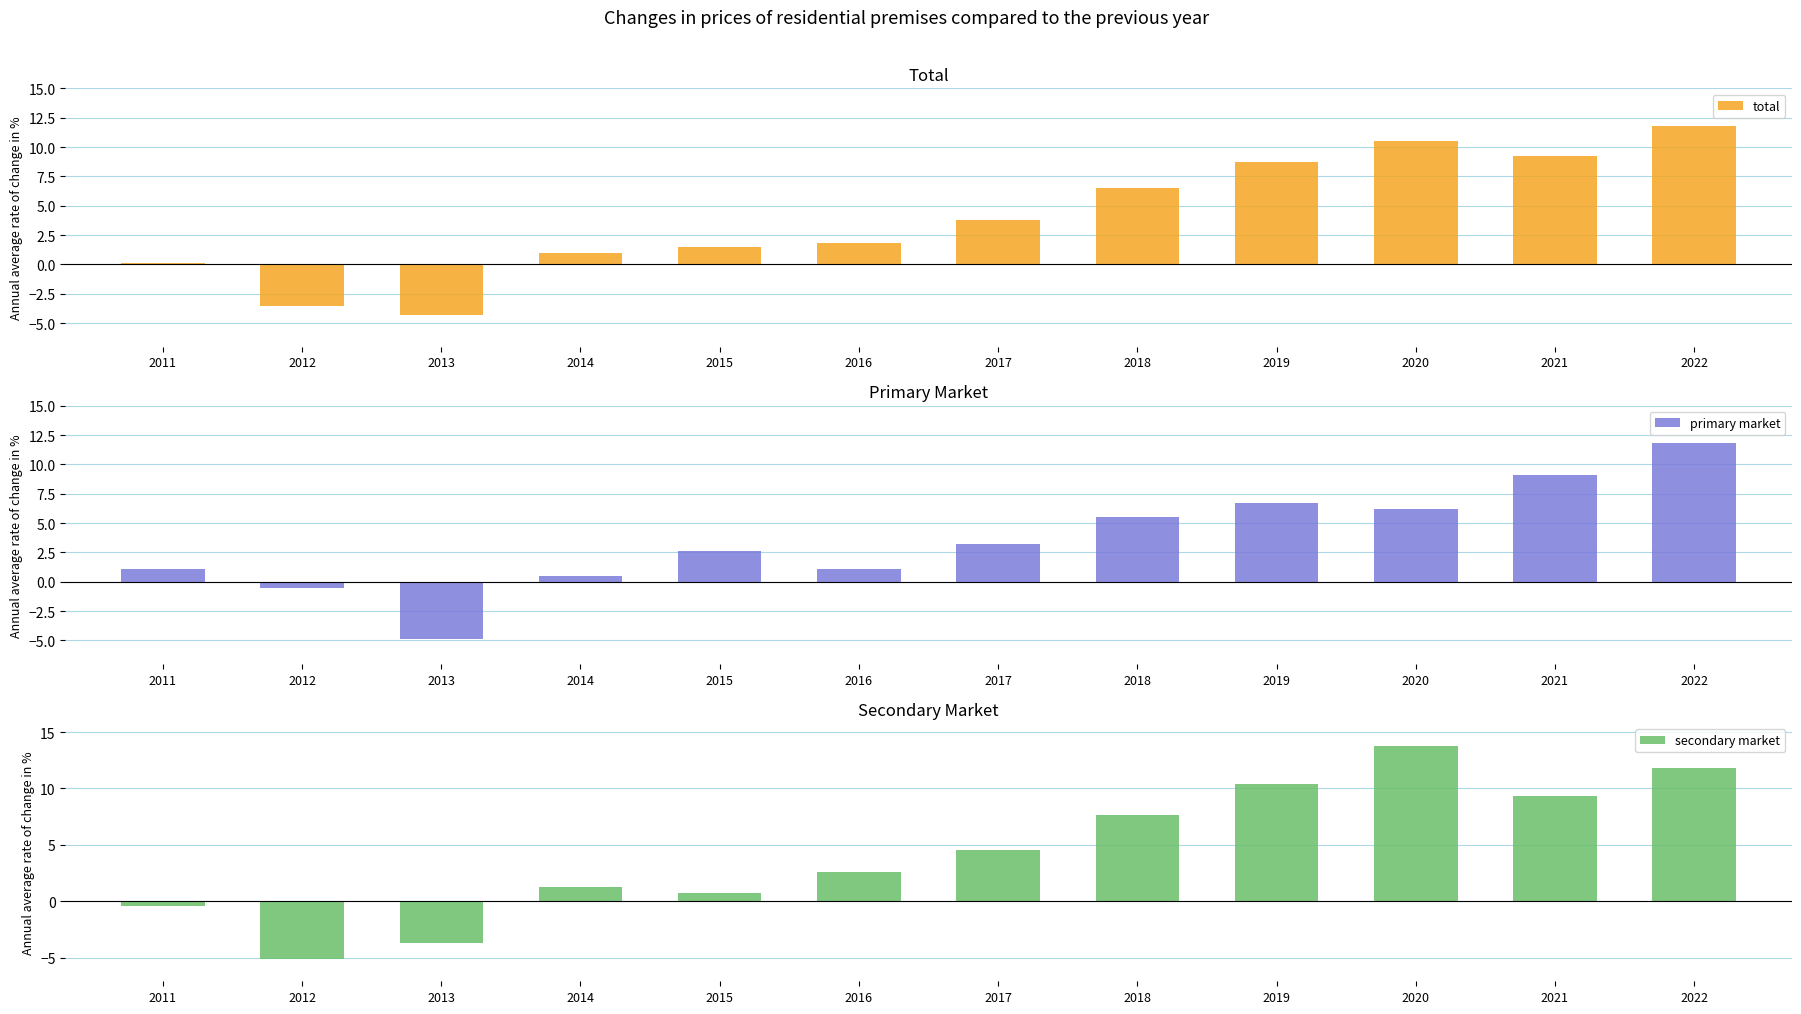

What are all the series names shown in the legend?

total, primary market, secondary market